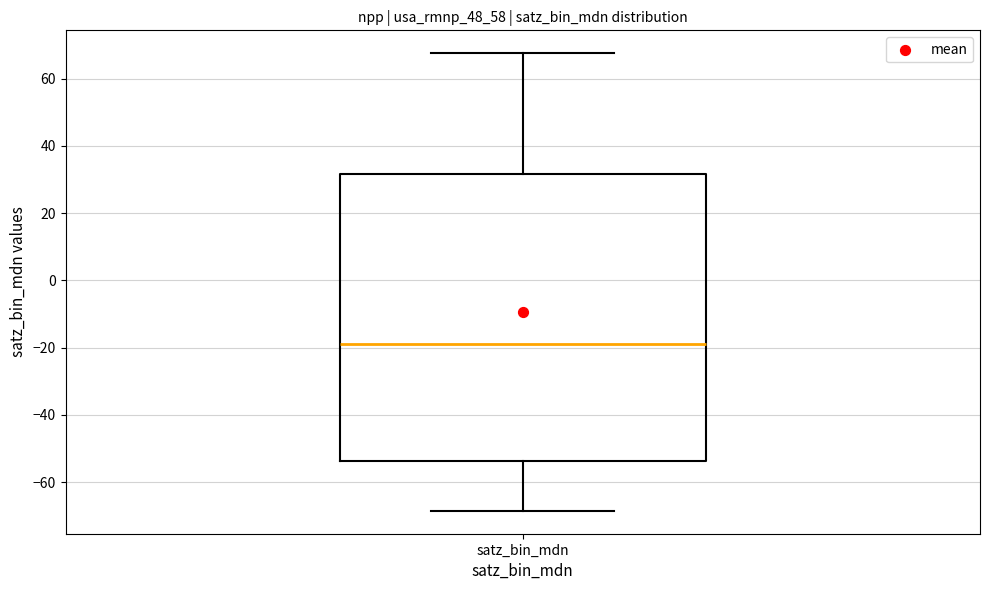

Transcribe this box plot: give where the median line is, the range the box spans, and where the two whiskers end, as read against the y-axis. The values are not printed on the chart, so give them approximately, as read against the axis.

median -18, box -54 to 32, whiskers -68 to 68